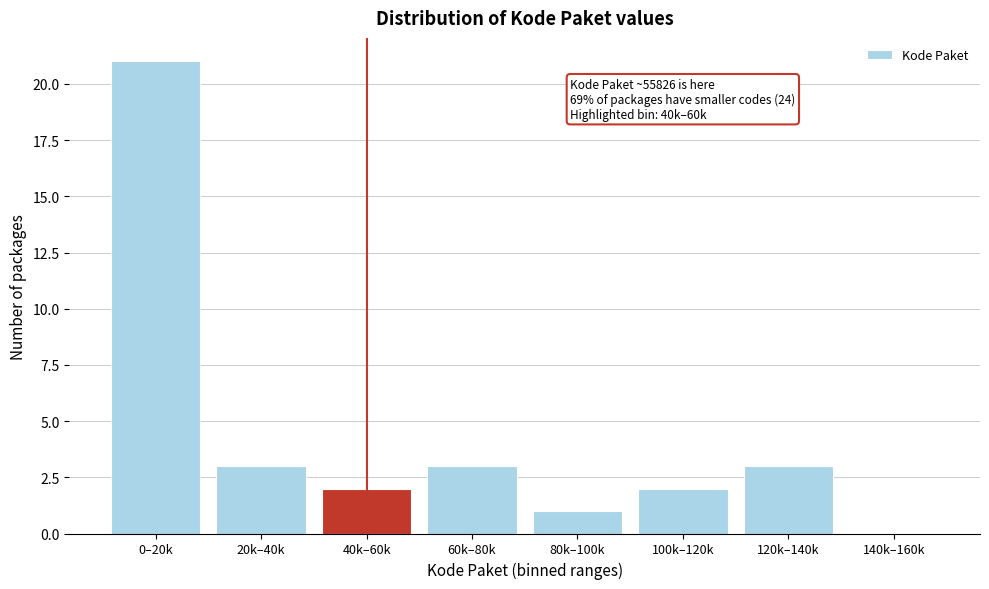

Reading right to left, what are all the values shown in this chart?

140k–160k=0	120k–140k=3	100k–120k=2	80k–100k=1	60k–80k=3	40k–60k=2	20k–40k=3	0–20k=21